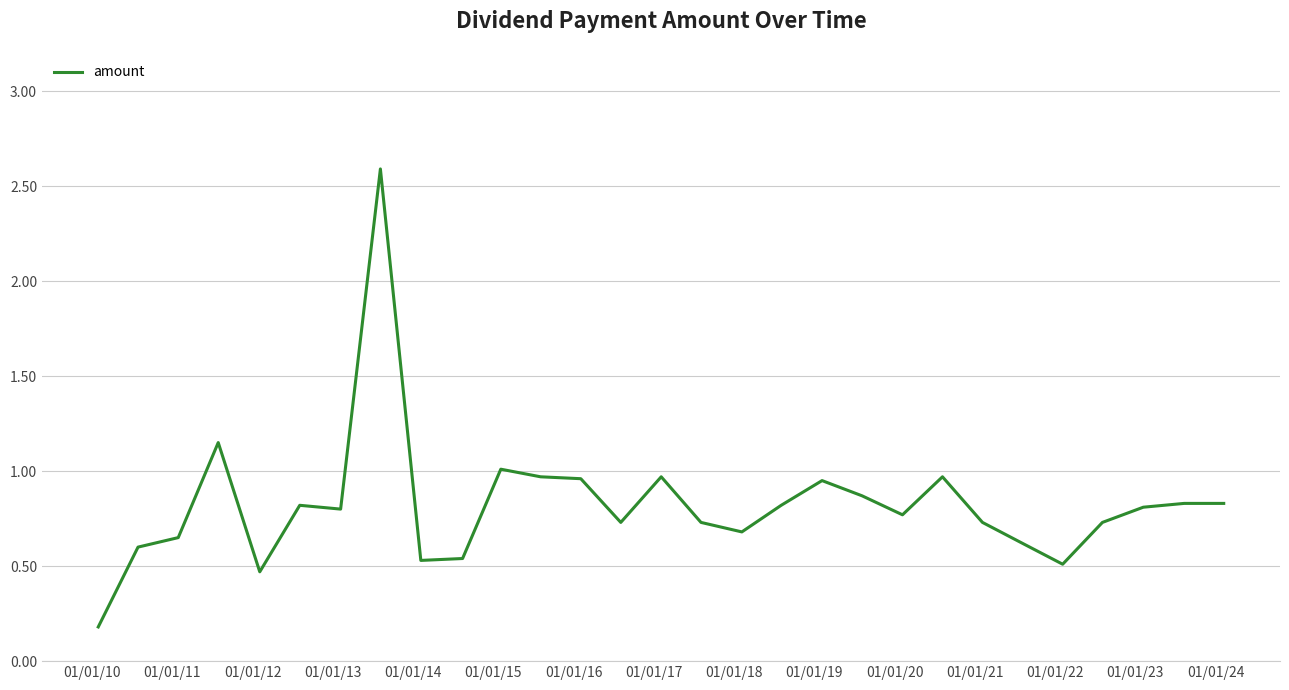

Count the number of data series in this chart.

1